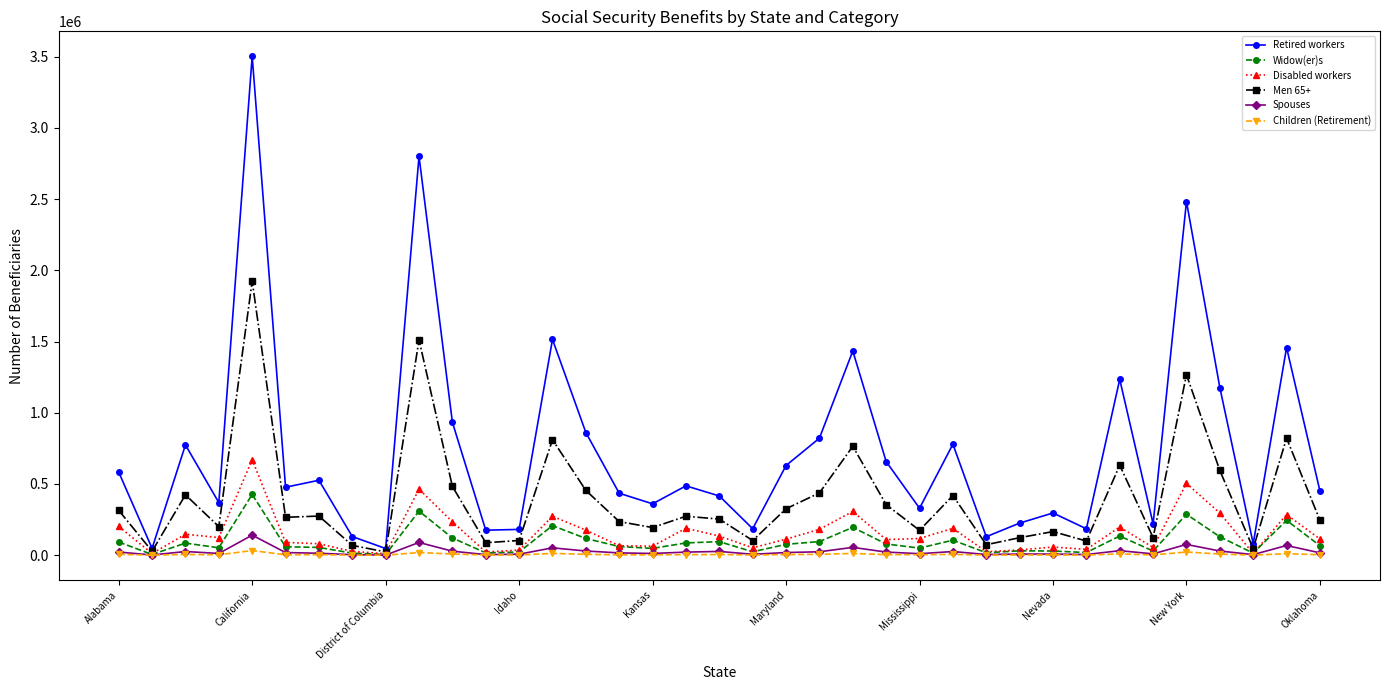

True or false: Children (Retirement) has more than 2 interior local peaks.

True